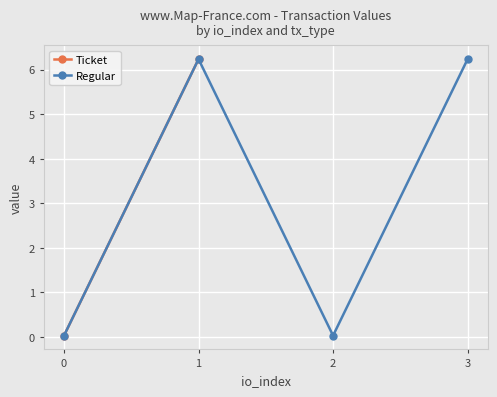

What value does the data have at 1?

6.2